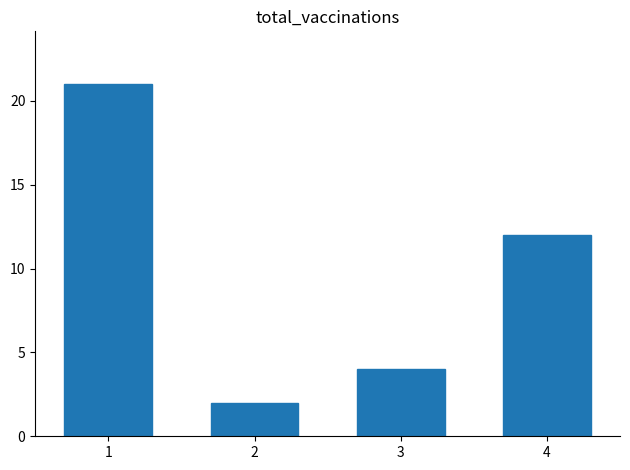

Between 1 and 3, which is larger?

1